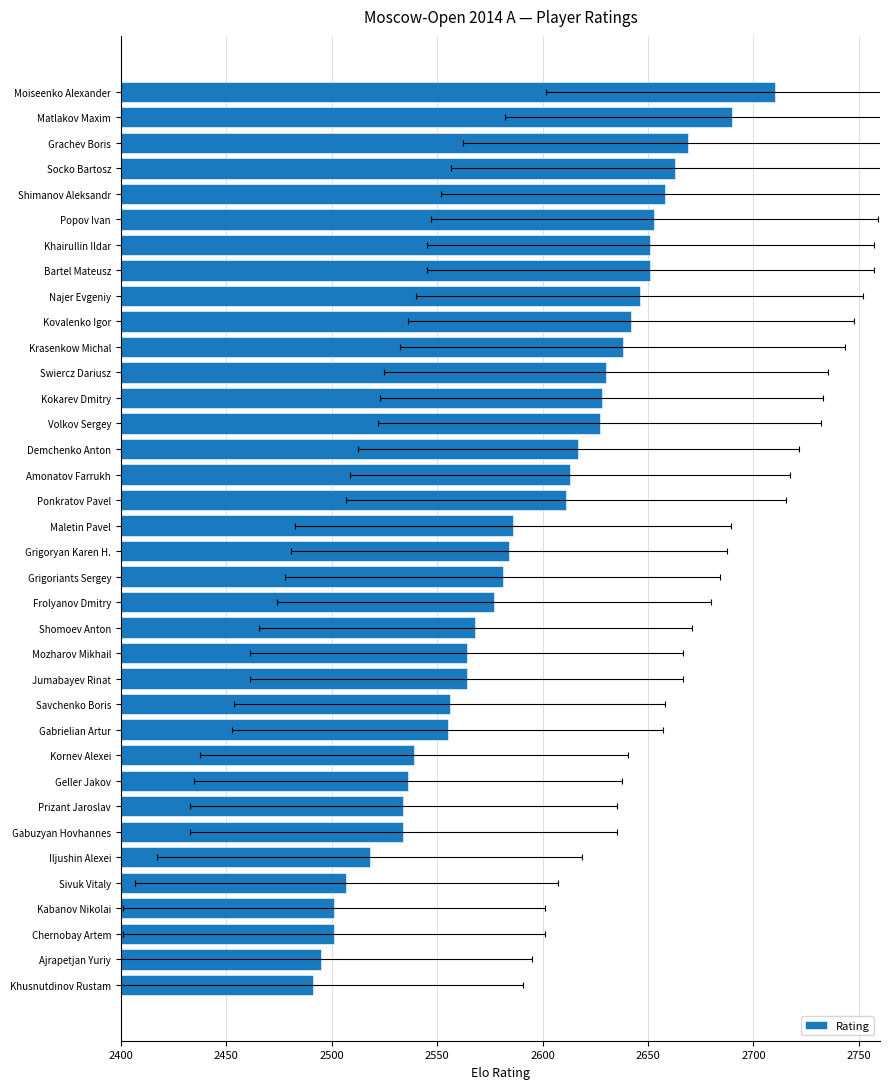

What is the ratio of the value at Grigoriants Sergey to the value at Shomoev Anton?

1.0